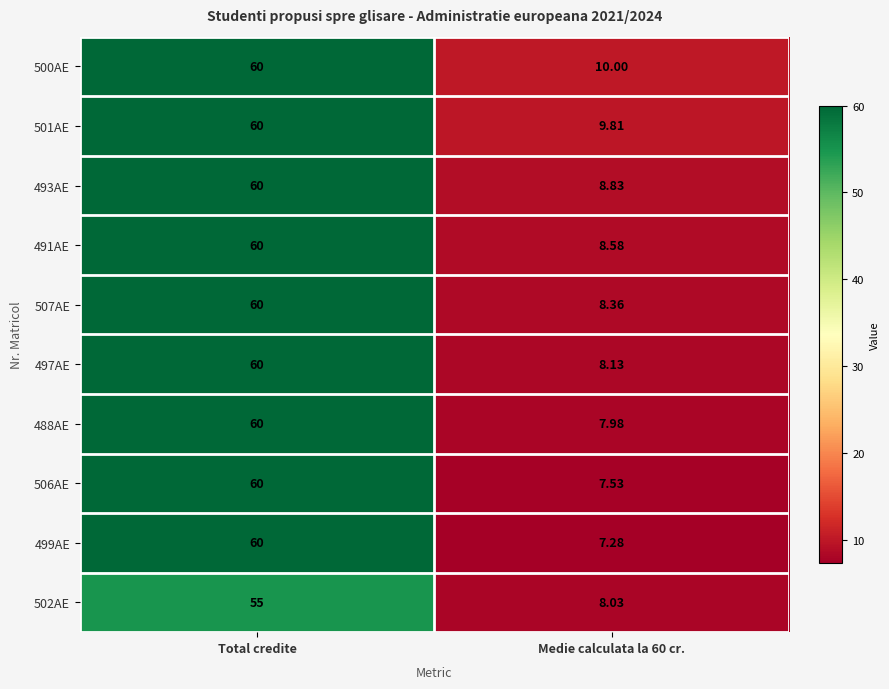

Is the value of 501AE at Medie calculata la 60 cr. greater than the value of 497AE at Medie calculata la 60 cr.?

Yes